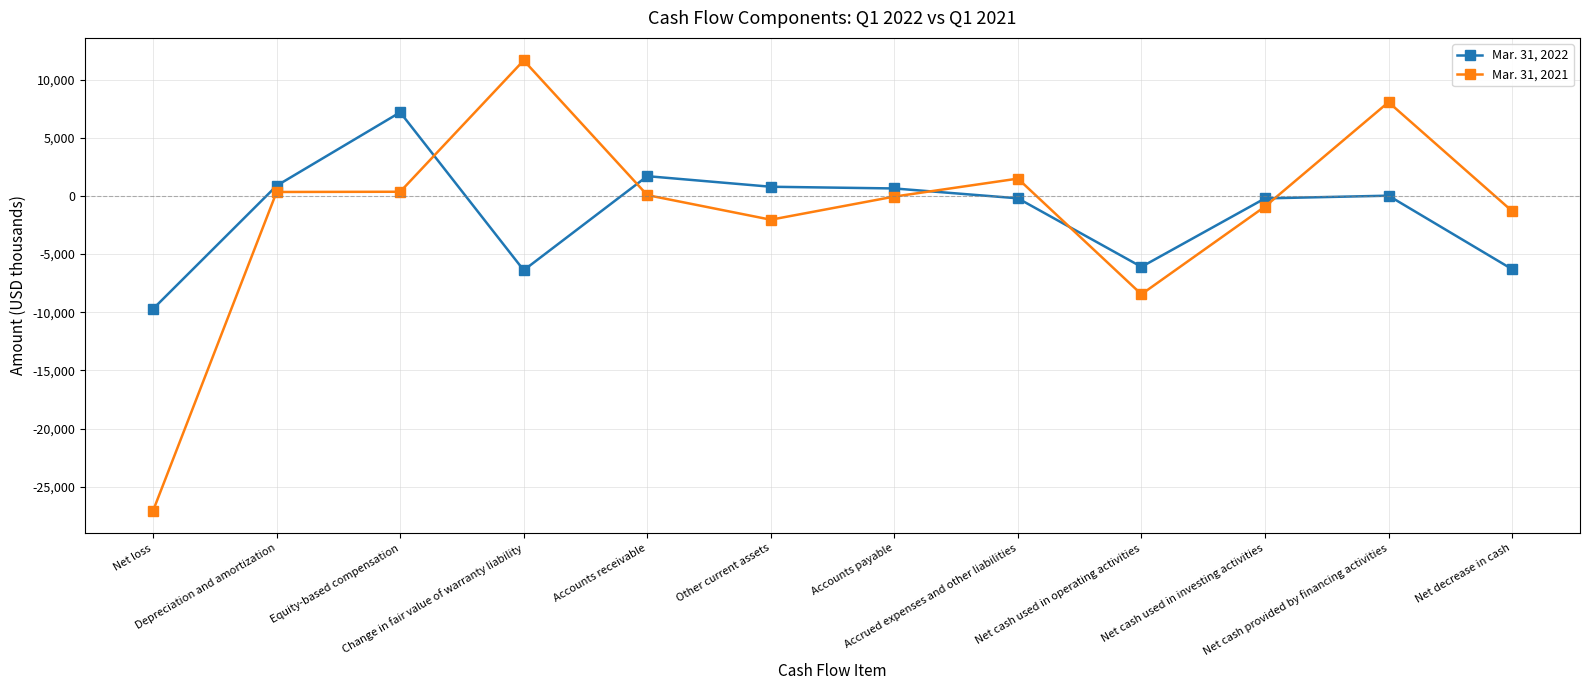

Does the chart have visible grid lines?

Yes